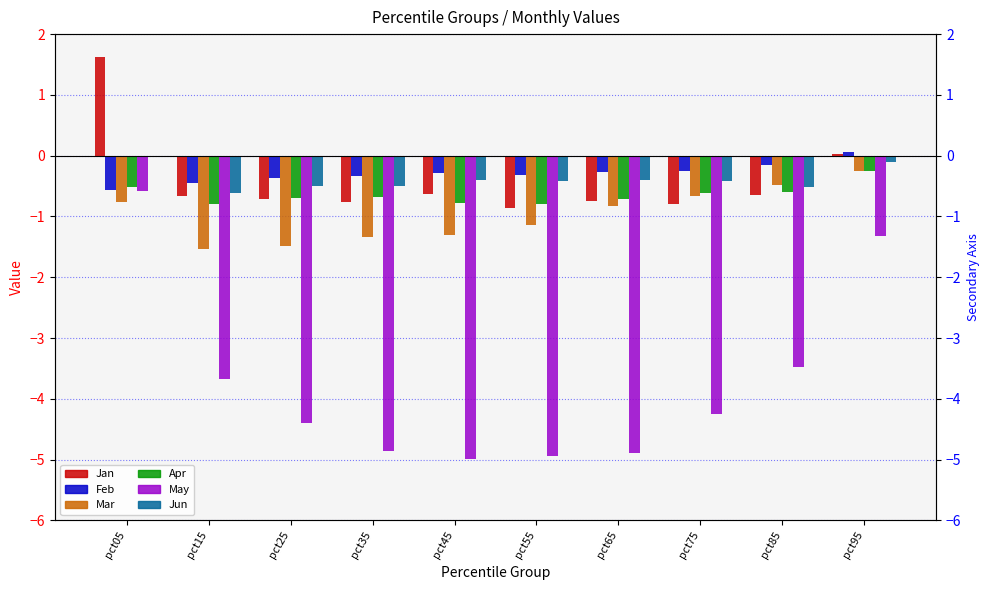

Does the chart contain any negative values?

Yes